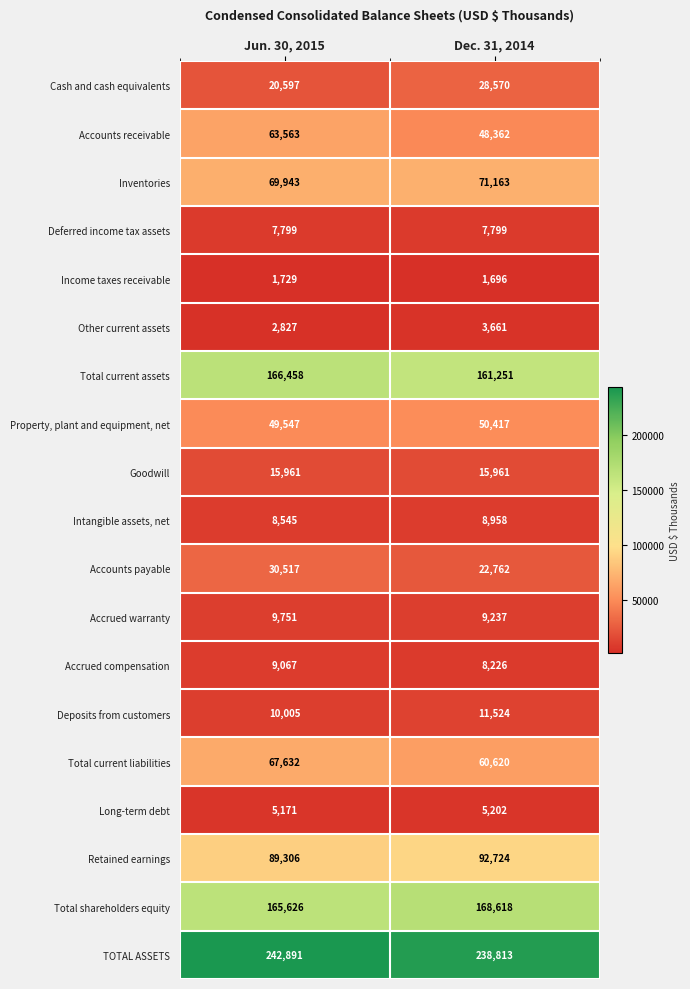

Between Jun. 30, 2015 and Dec. 31, 2014, which series saw the biggest shift?

Accounts receivable